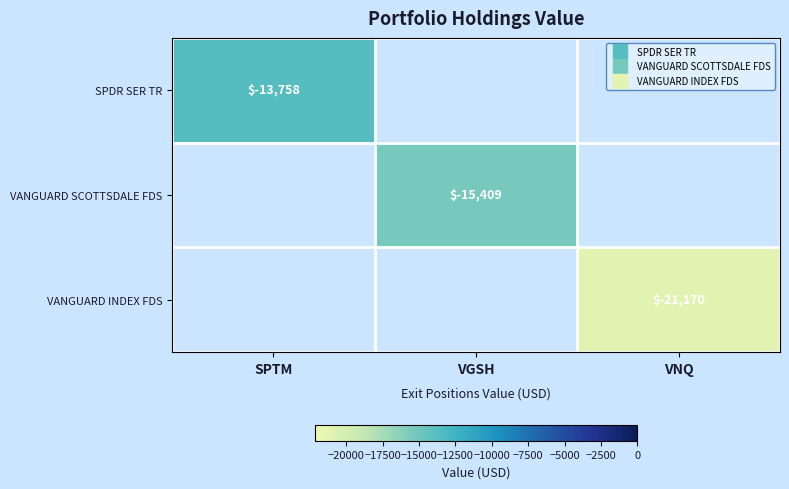

The VANGUARD SCOTTSDALE FDS series shows -15409.0 at VGSH. True or false?

True